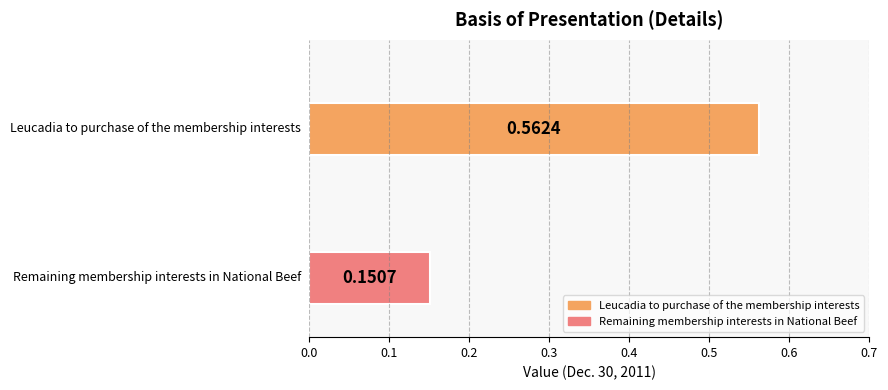

What is the sum of all values?

0.7